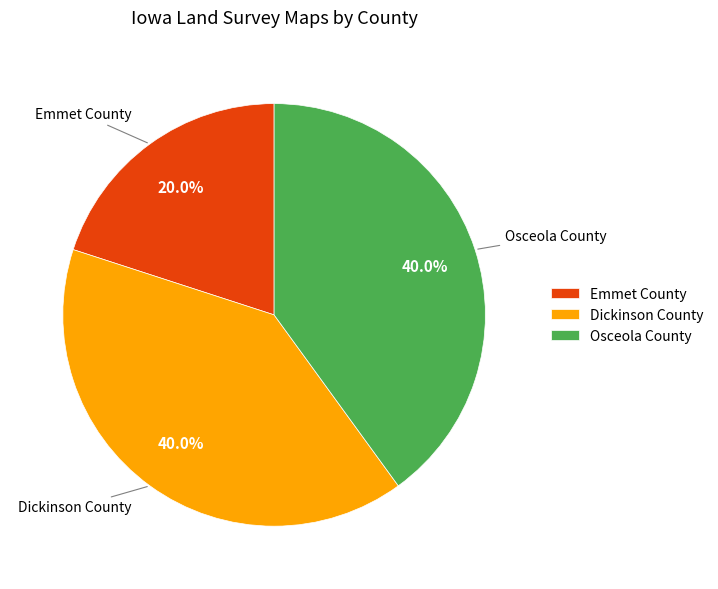

Which category has the smallest portion of the pie?

Emmet County